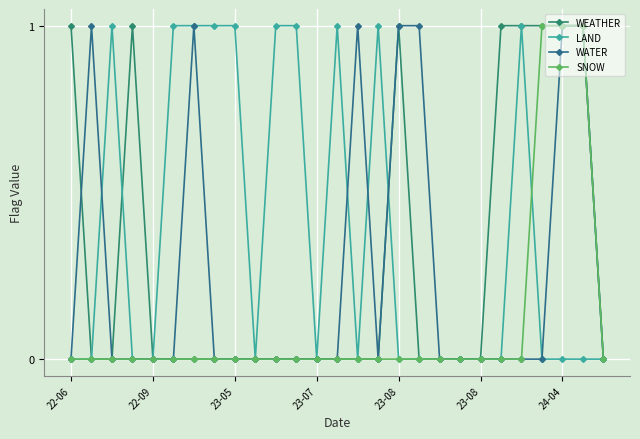

Which series has the largest total across all categories?

LAND